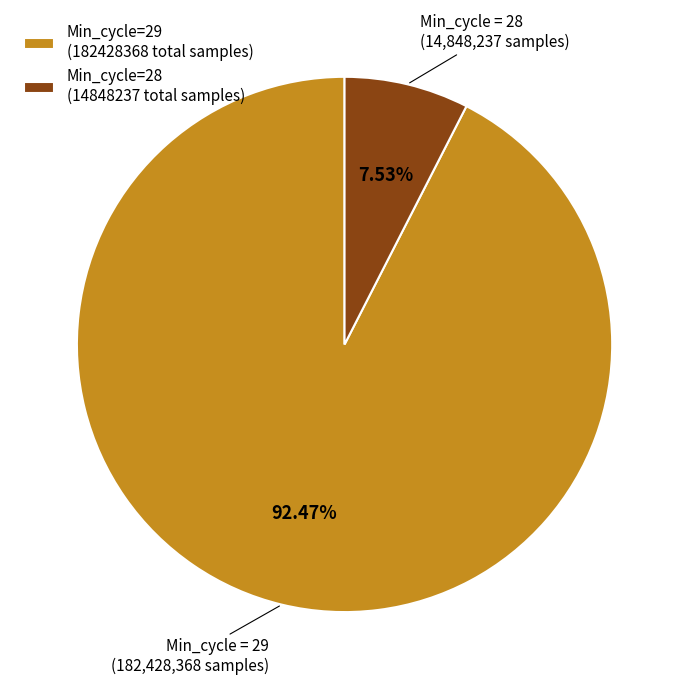

Rank the categories by value from lowest to highest.

Min_cycle=28 (14848237 total samples), Min_cycle=29 (182428368 total samples)